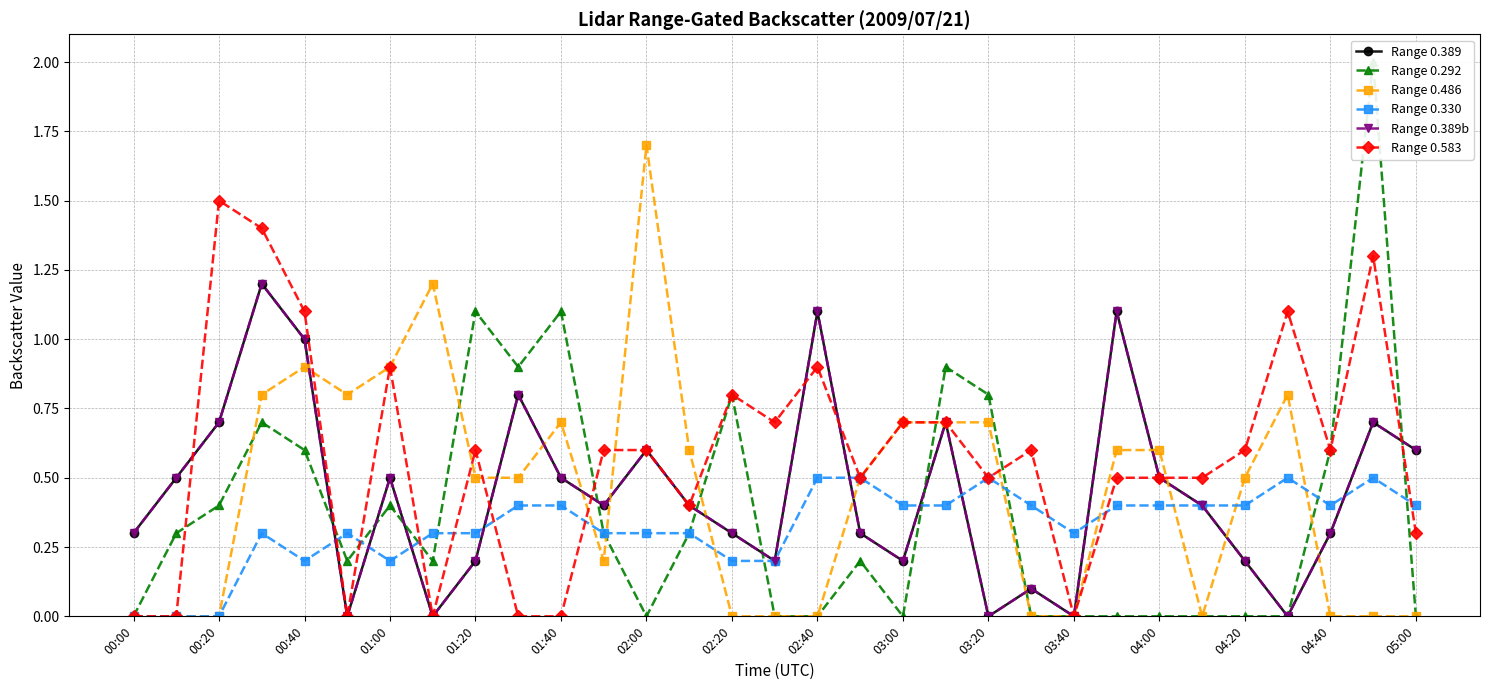

What position from the left is 29?

30